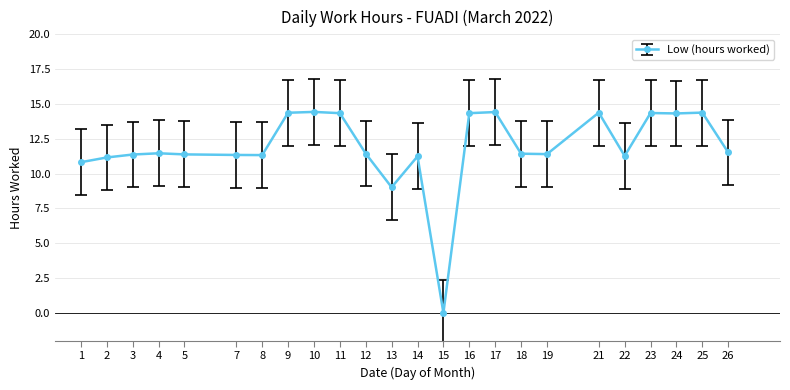

The value at 5 is 5.4. True or false?

False